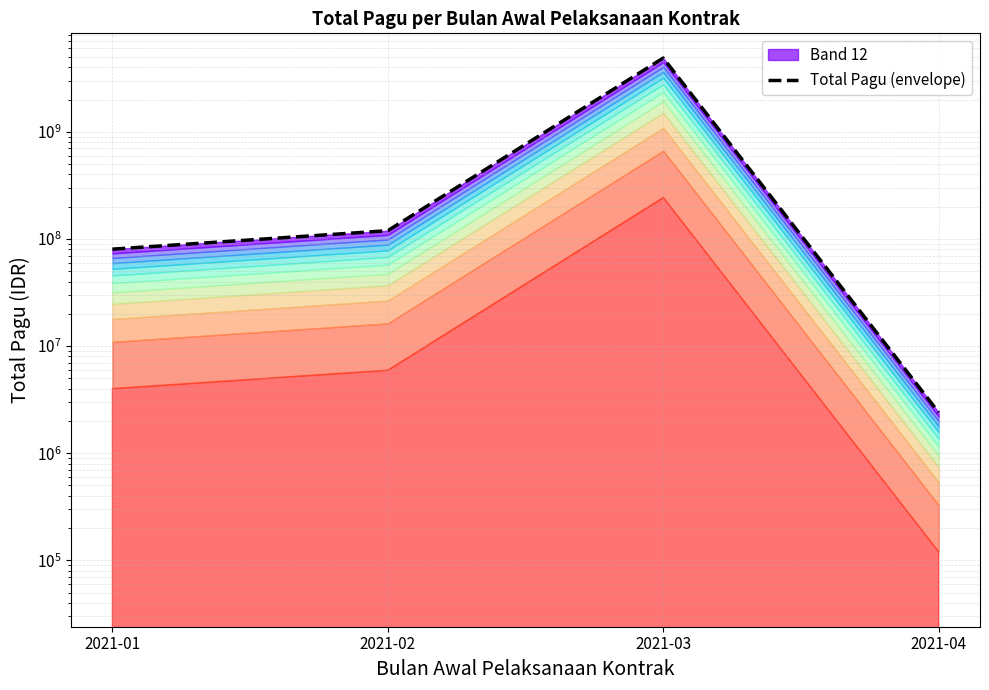

The value at 2021-04 is 2400000. True or false?

True